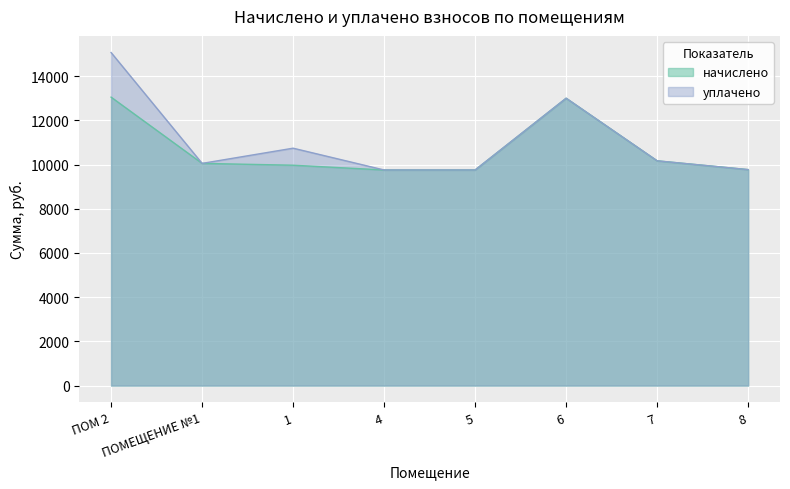

What is the average value of the начислено series?

10689.5